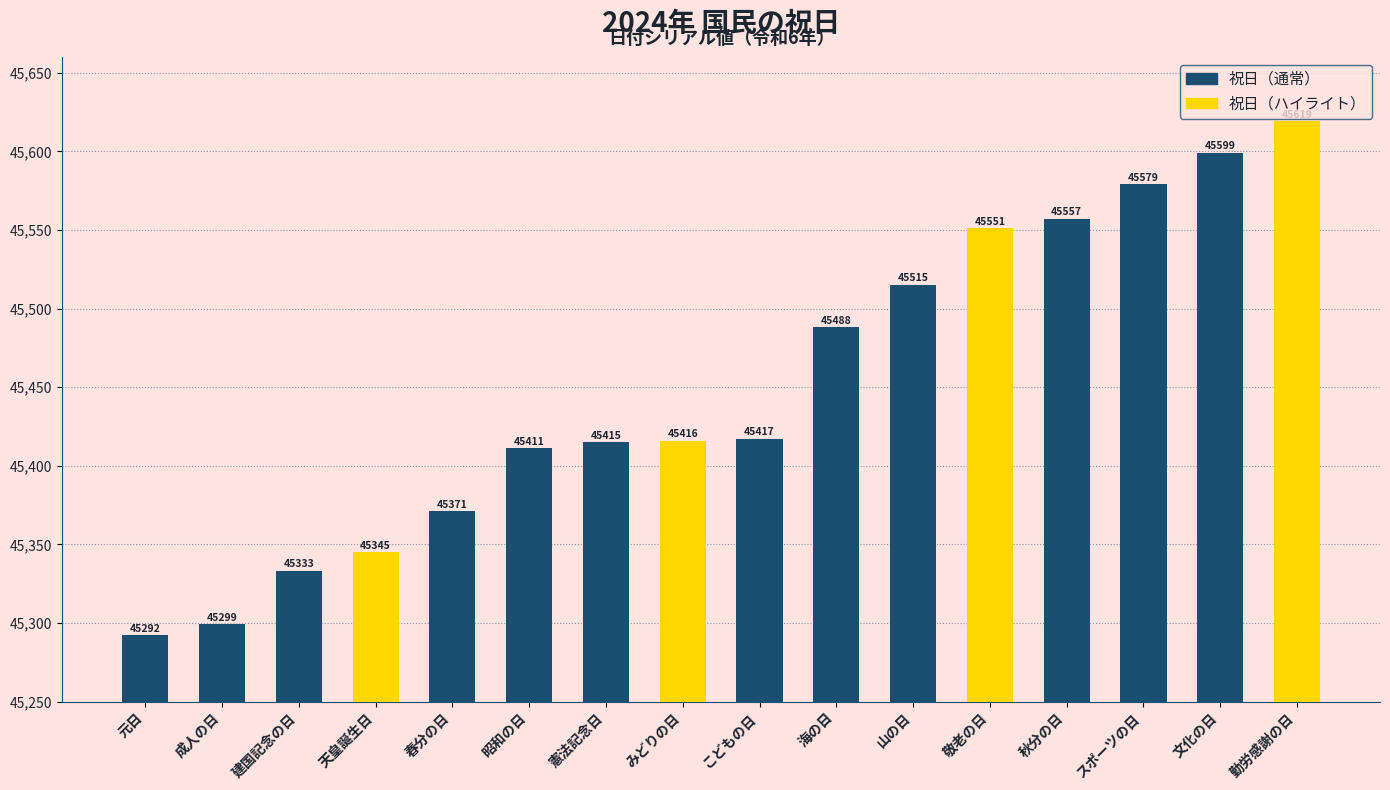

Reading left to right, transcribe all the data shown in this chart.

元日=45292	成人の日=45299	建国記念の日=45333	天皇誕生日=45345	春分の日=45371	昭和の日=45411	憲法記念日=45415	みどりの日=45416	こどもの日=45417	海の日=45488	山の日=45515	敬老の日=45551	秋分の日=45557	スポーツの日=45579	文化の日=45599	勤労感謝の日=45619